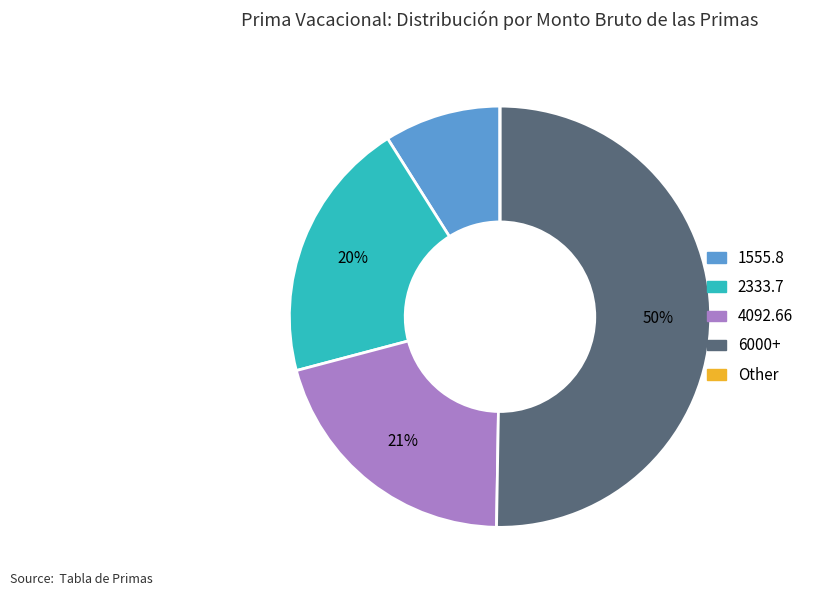

To the nearest percent, what is the difference between the largest and smallest slice percentages?

50%